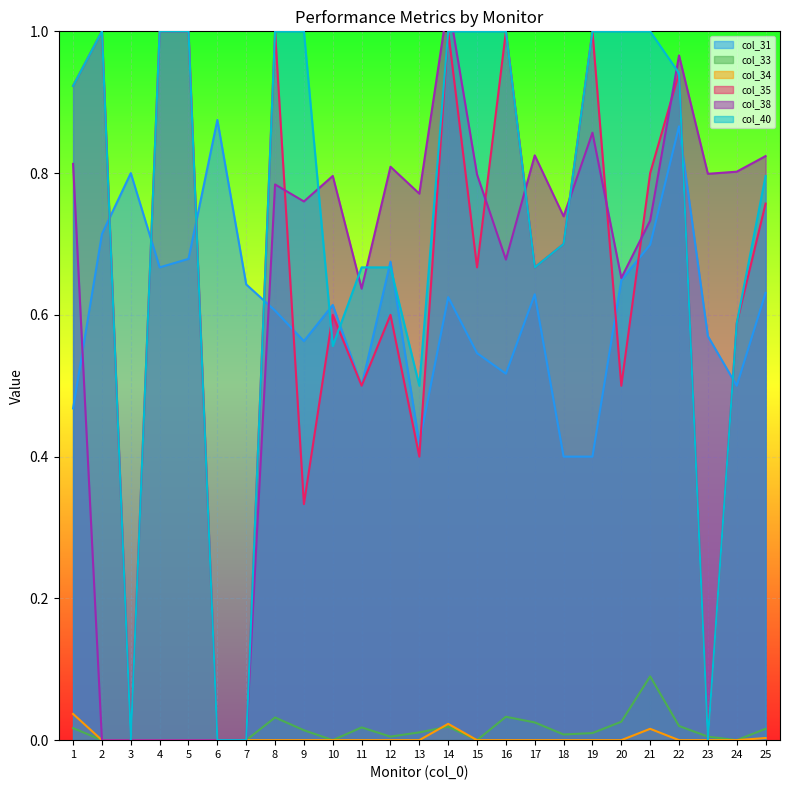

Reading left to right, what are all the values shown in this chart?

col_31: 0.5	0.7	0.8	0.7	0.7	0.9	0.6	0.6	0.6	0.6	0.5	0.7	0.4	0.6	0.5	0.5	0.6	0.4	0.4	0.6	0.7	0.9	0.6	0.5	0.6
col_33: 0.0	0.0	0.0	0.0	0.0	0.0	0.0	0.0	0.0	0.0	0.0	0.0	0.0	0.0	0.0	0.0	0.0	0.0	0.0	0.0	0.1	0.0	0.0	0.0	0.0
col_34: 0.0	0.0	0.0	0.0	0.0	0.0	0.0	0.0	0.0	0.0	0.0	0.0	0.0	0.0	0.0	0.0	0.0	0.0	0.0	0.0	0.0	0.0	0.0	0.0	0.0
col_35: 0.9	1.0	0.0	1.0	1.0	0.0	0.0	1.0	0.3	0.6	0.5	0.6	0.4	1.0	0.7	1.0	0.7	0.7	1.0	0.5	0.8	0.9	0.0	0.6	0.8
col_38: 0.8	0.0	0.0	0.0	0.0	0.0	0.0	0.8	0.8	0.8	0.6	0.8	0.8	1.0	0.8	0.7	0.8	0.7	0.9	0.7	0.7	1.0	0.8	0.8	0.8
col_40: 0.9	1.0	0.0	1.0	1.0	0.0	0.0	1.0	1.0	0.6	0.7	0.7	0.5	1.0	1.0	1.0	0.7	0.7	1.0	1.0	1.0	0.9	0.0	0.6	0.8